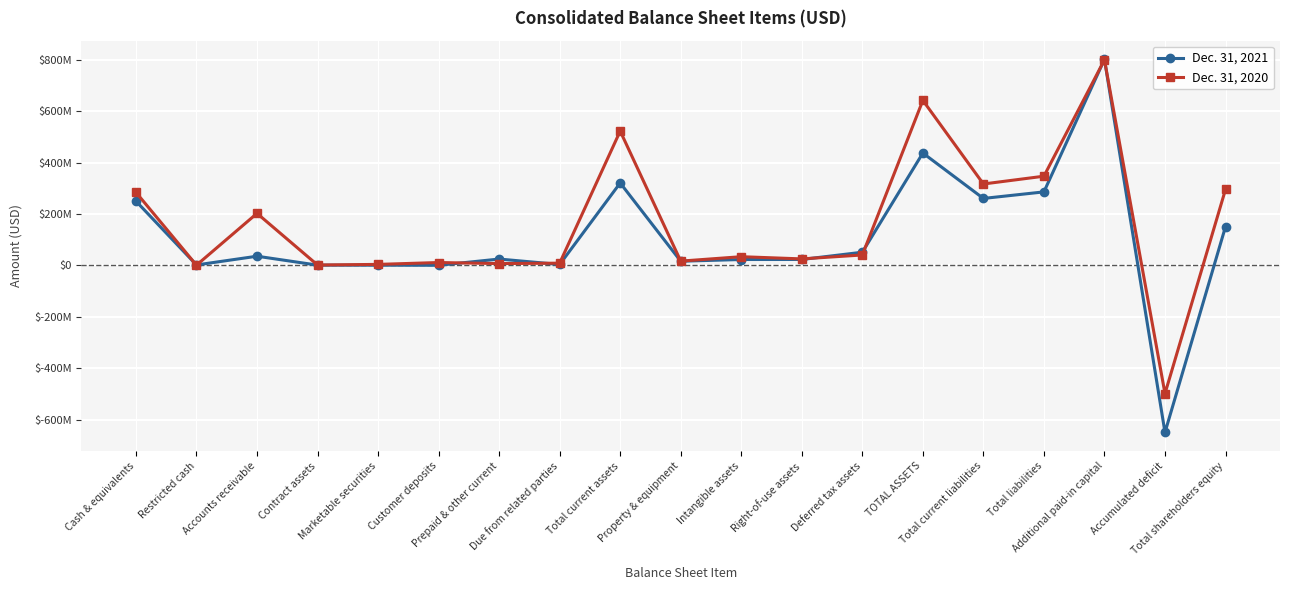

List the labels in order of Dec. 31, 2020 value, smallest first.

Accumulated deficit, Restricted cash, Contract assets, Marketable securities, Prepaid & other current, Due from related parties, Customer deposits, Property & equipment, Right-of-use assets, Intangible assets, Deferred tax assets, Accounts receivable, Cash & equivalents, Total shareholders equity, Total current liabilities, Total liabilities, Total current assets, TOTAL ASSETS, Additional paid-in capital